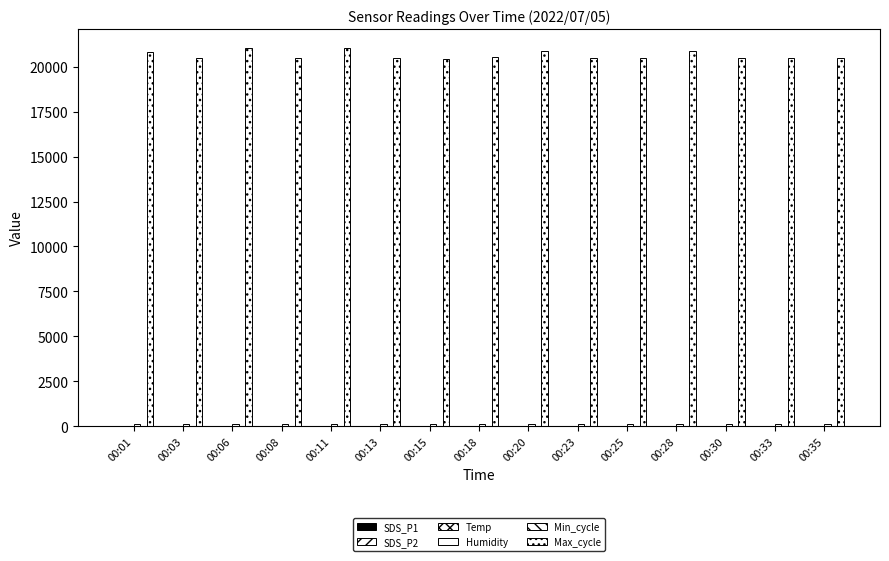

Between 00:01 and 00:08, which series saw the biggest shift?

Max_cycle